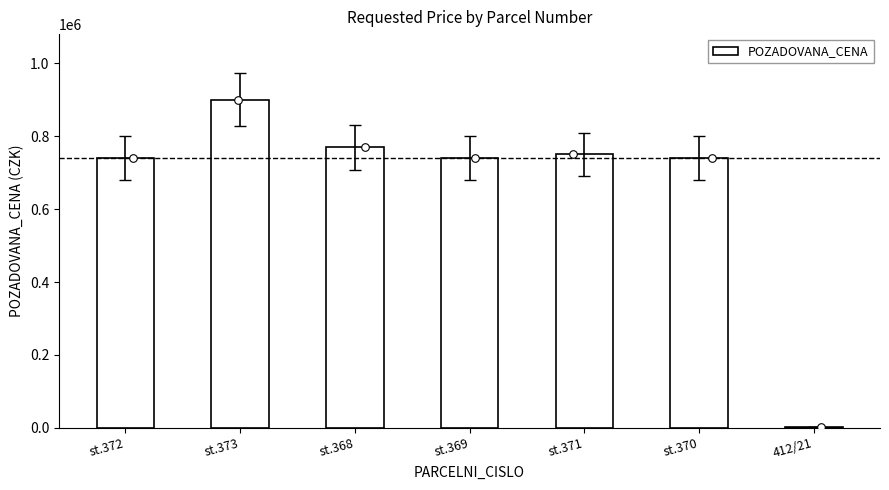

What is the change in value from st.372 to st.373?

+160000